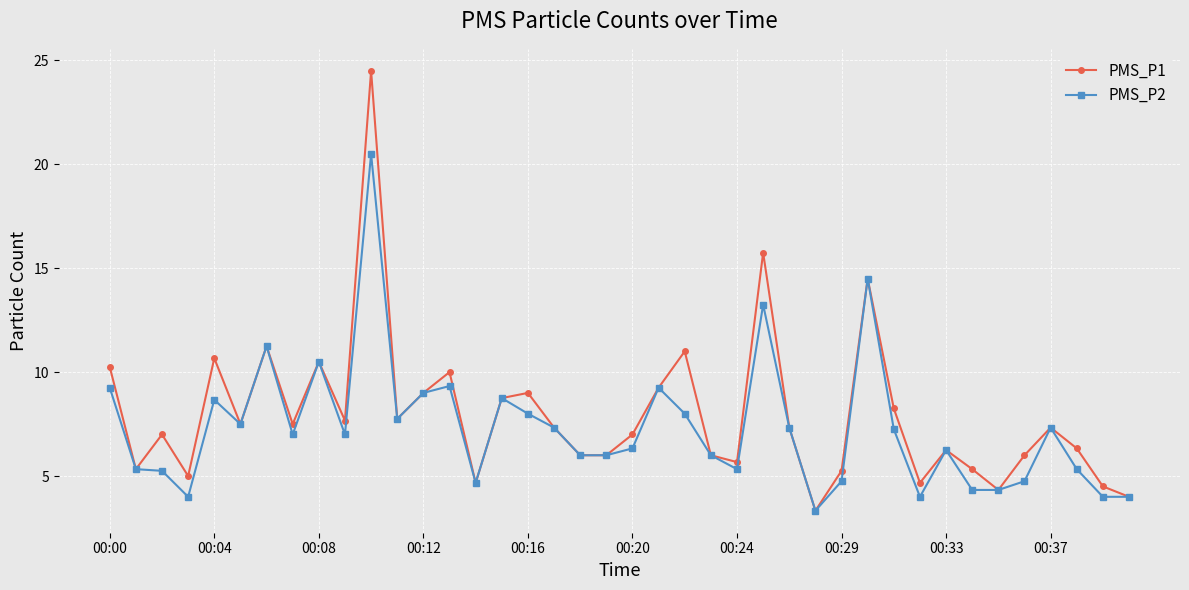

What is the value of the PMS_P2 point at the 35th from the left?

4.3